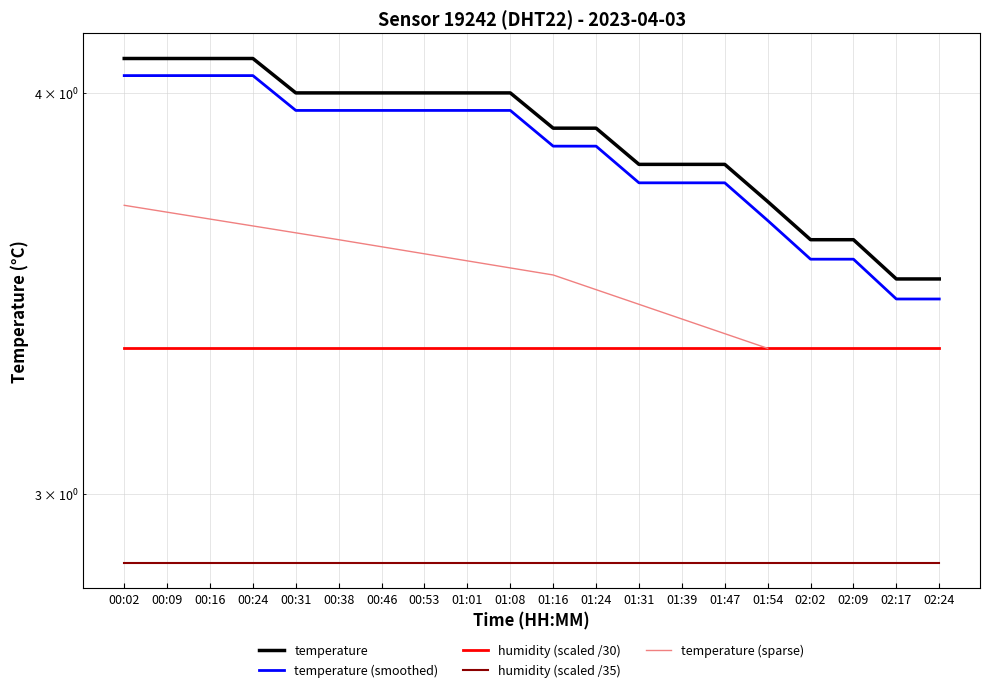

Is it true that the value at 00:24 is 4.1?

True